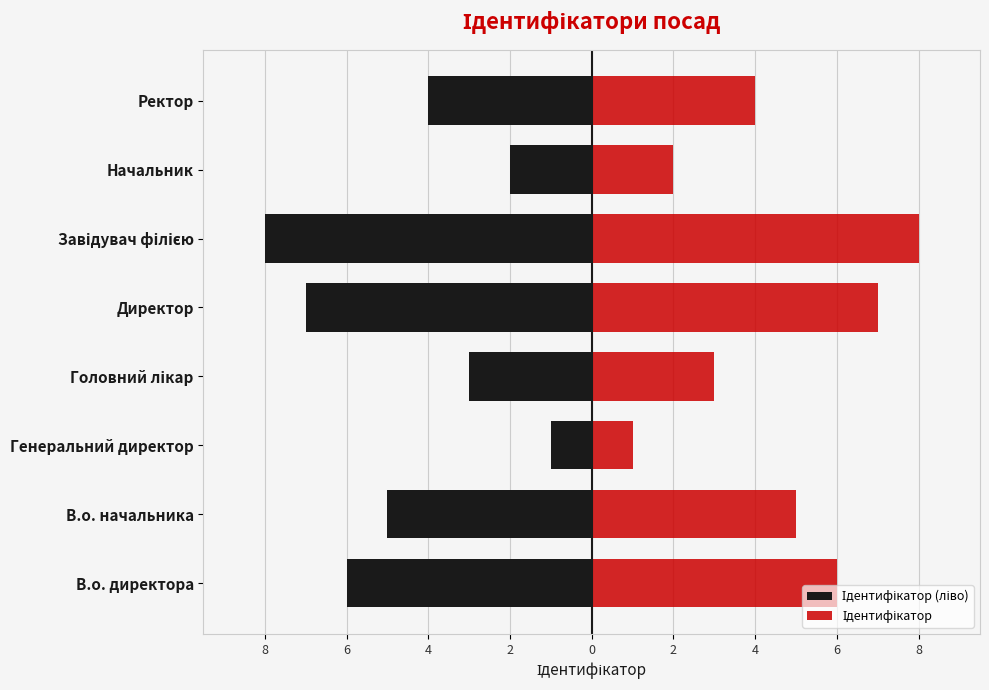

Reading left to right, transcribe all the data shown in this chart.

Ідентифікатор (ліво): -6	-5	-1	-3	-7	-8	-2	-4
Ідентифікатор: 6	5	1	3	7	8	2	4